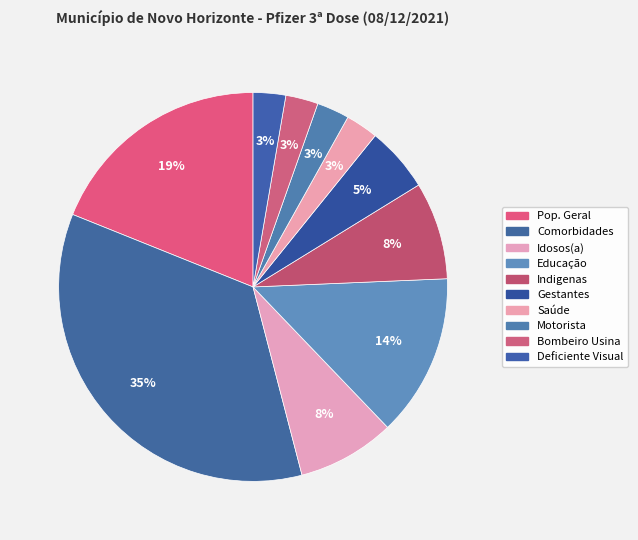

Count the number of slices in the pie.

10